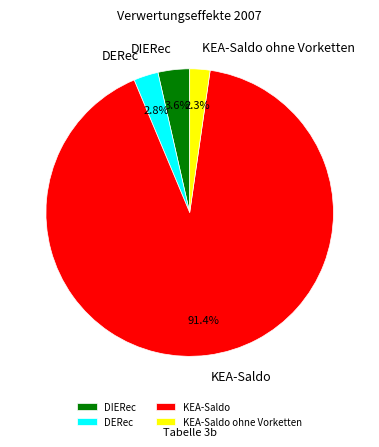

Which category has the biggest portion of the pie?

KEA-Saldo